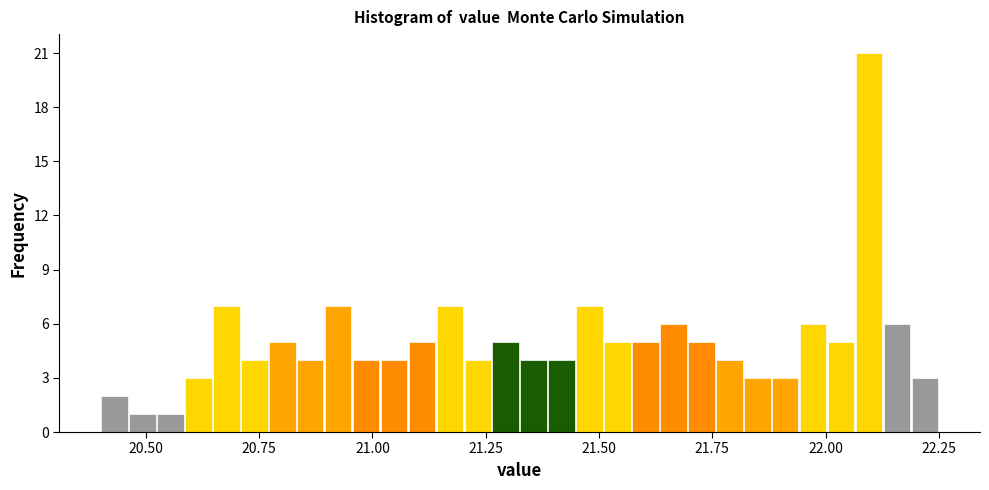

Read against the x-axis, roughly where is the centre of the tallest bar?

22.10